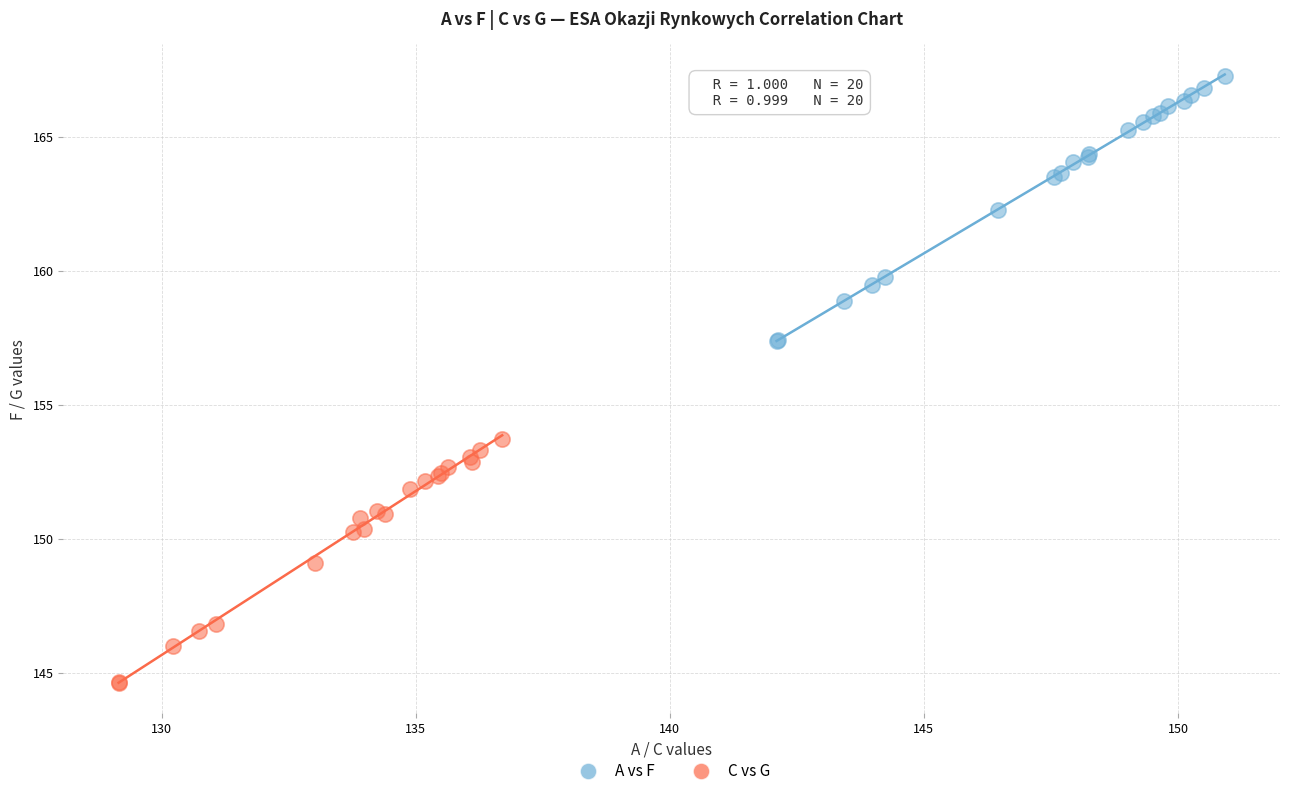

Which series reaches the maximum Y coordinate?

A vs F